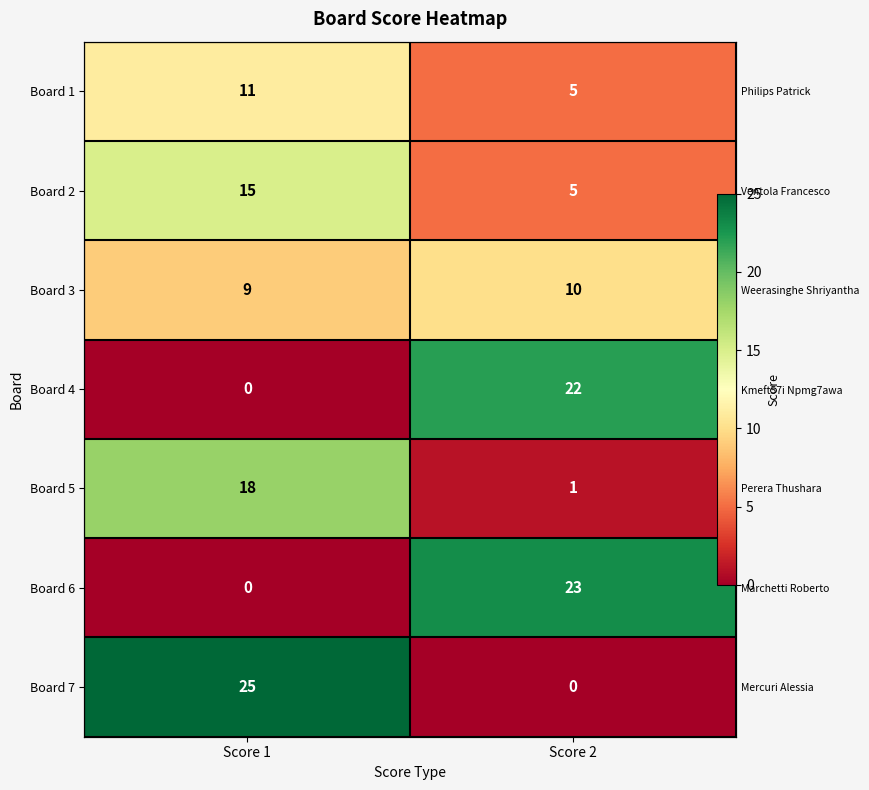

List the series in order of their peak value, highest first.

Board 7, Board 6, Board 4, Board 5, Board 2, Board 1, Board 3